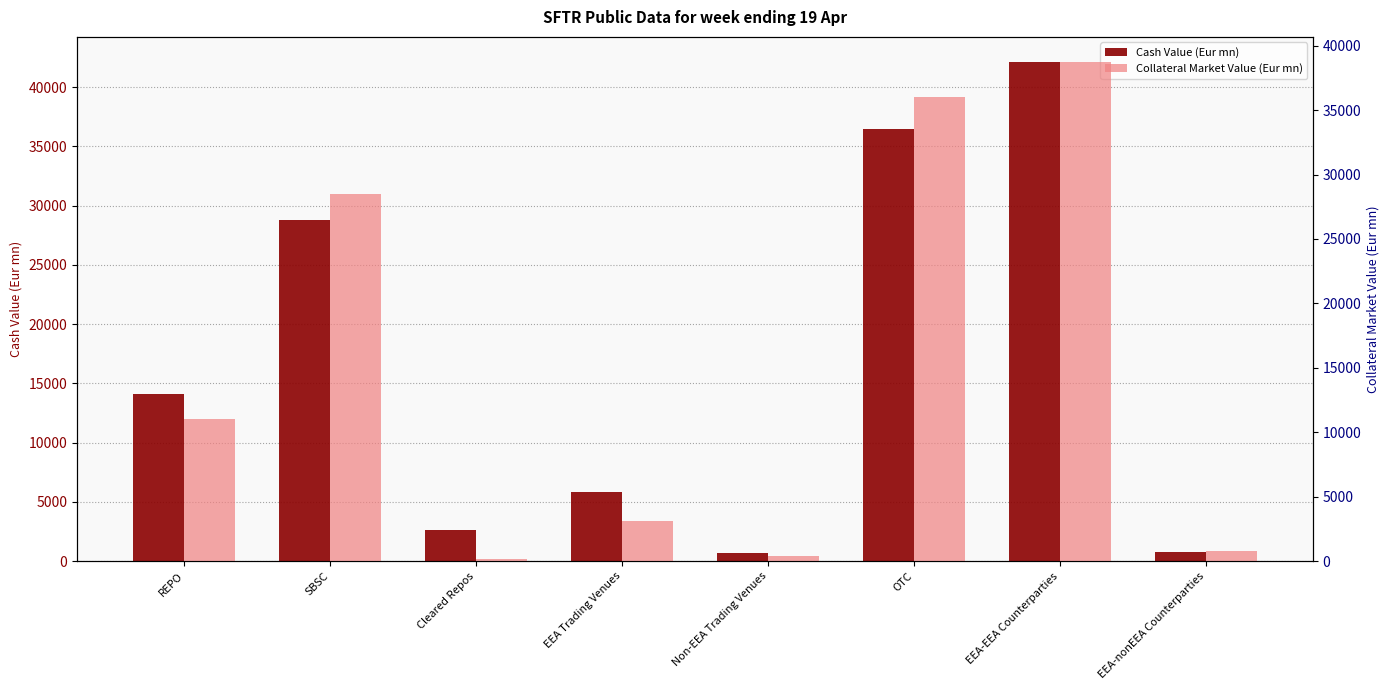

Rank the series at SBSC from highest to lowest value.

Cash Value (Eur mn), Collateral Market Value (Eur mn)